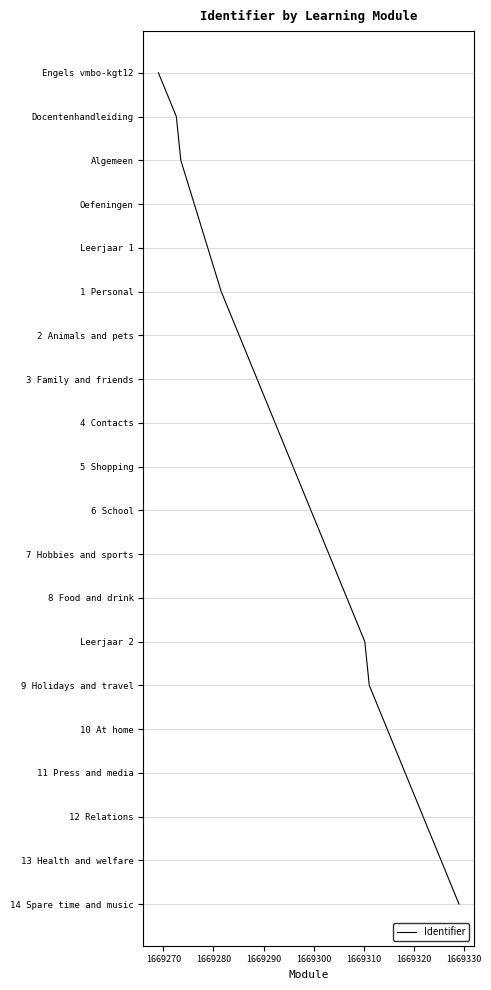

Is this an area chart (filled region under the line)?

No